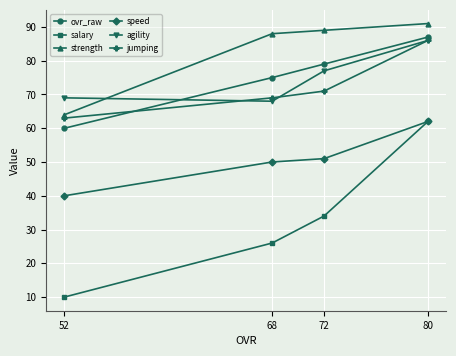

How many data points in speed are less than 51?

2